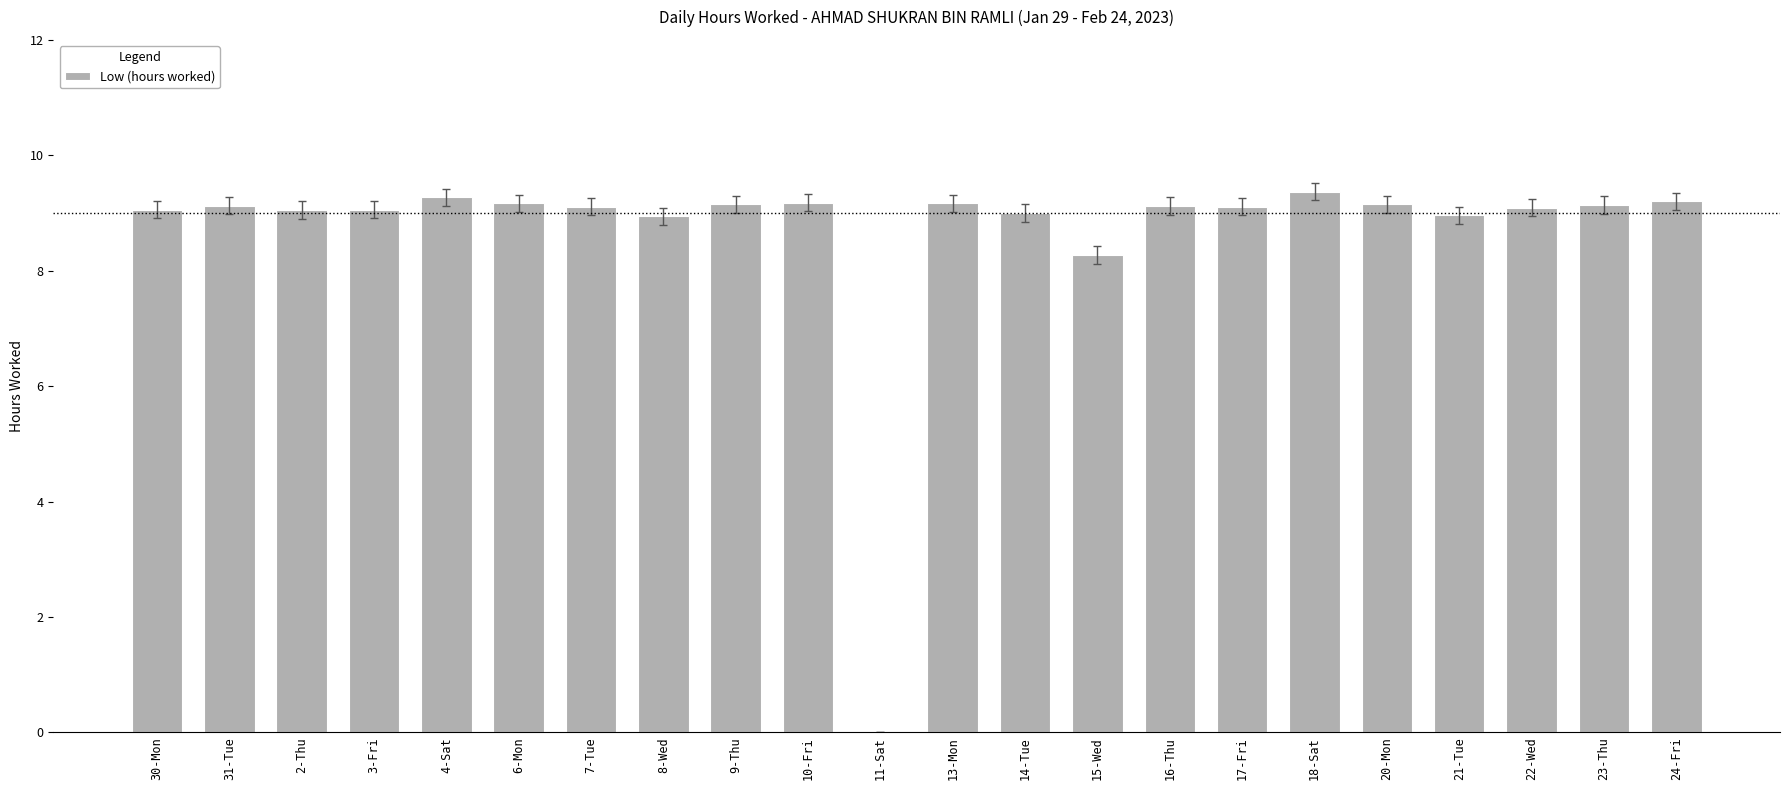

Between 15-Wed and 11-Sat, which is larger?

15-Wed